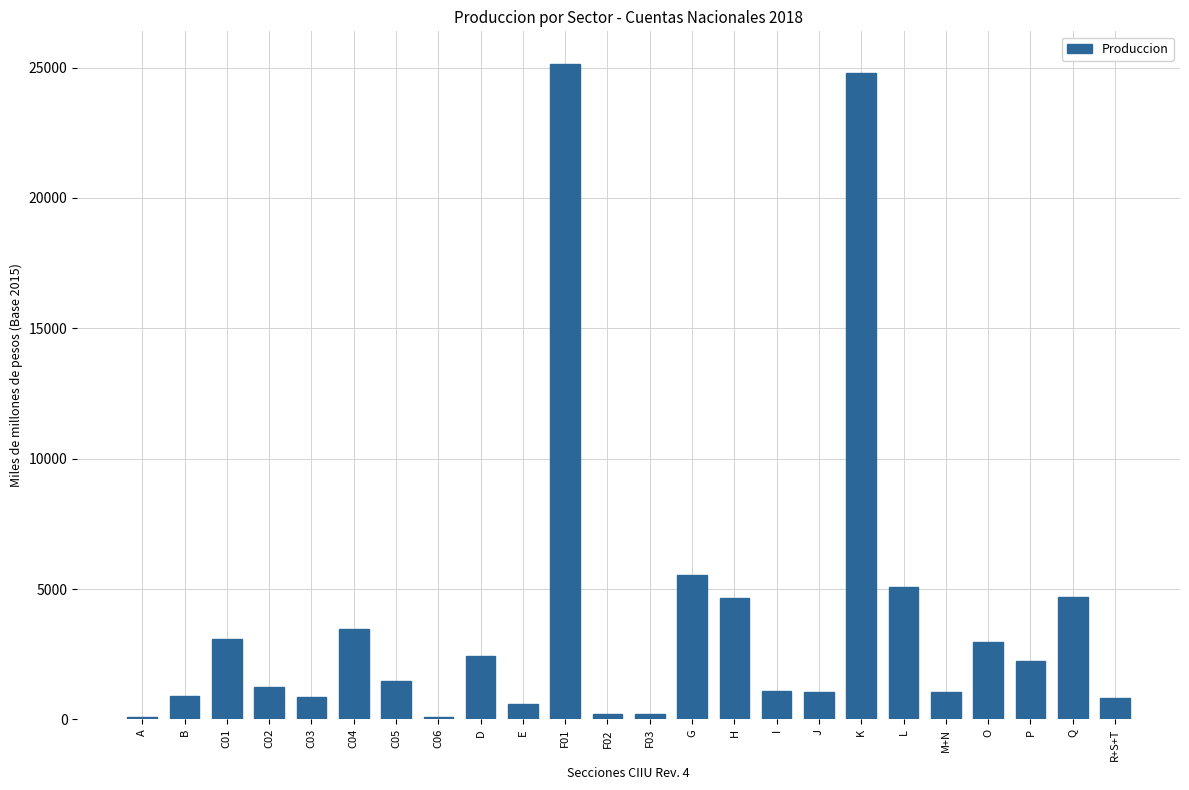

What is the value of the 1st bar from the left?

87.3